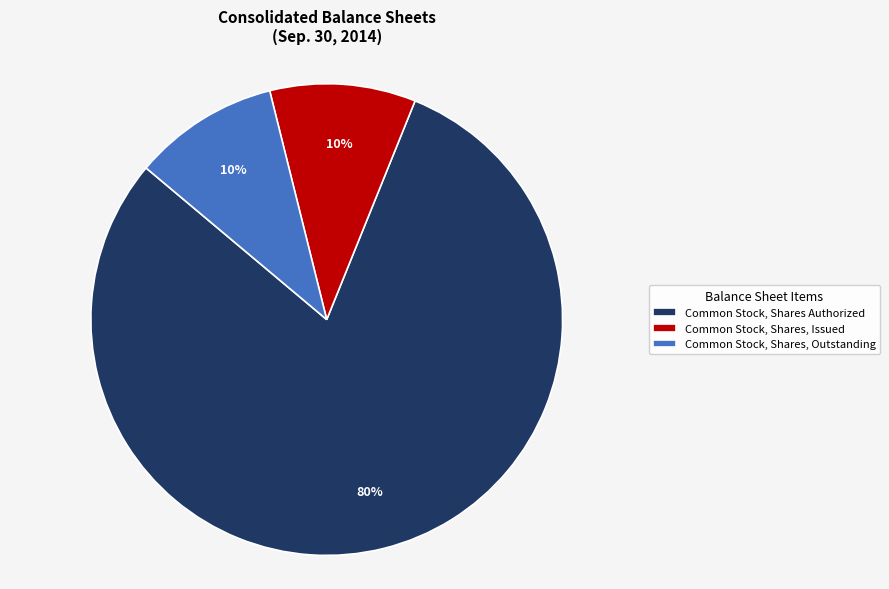

How many slices are in this pie chart?

3